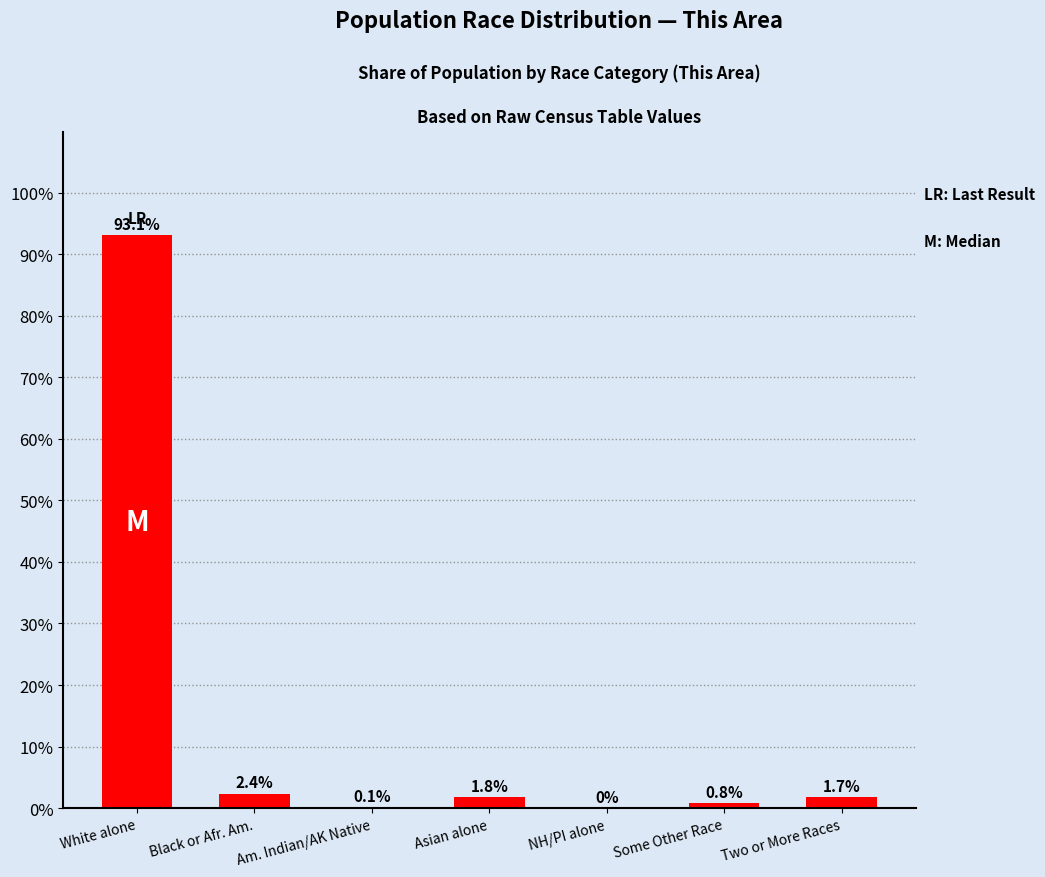

What is the change in value from Black or Afr. Am. to Asian alone?

-0.5